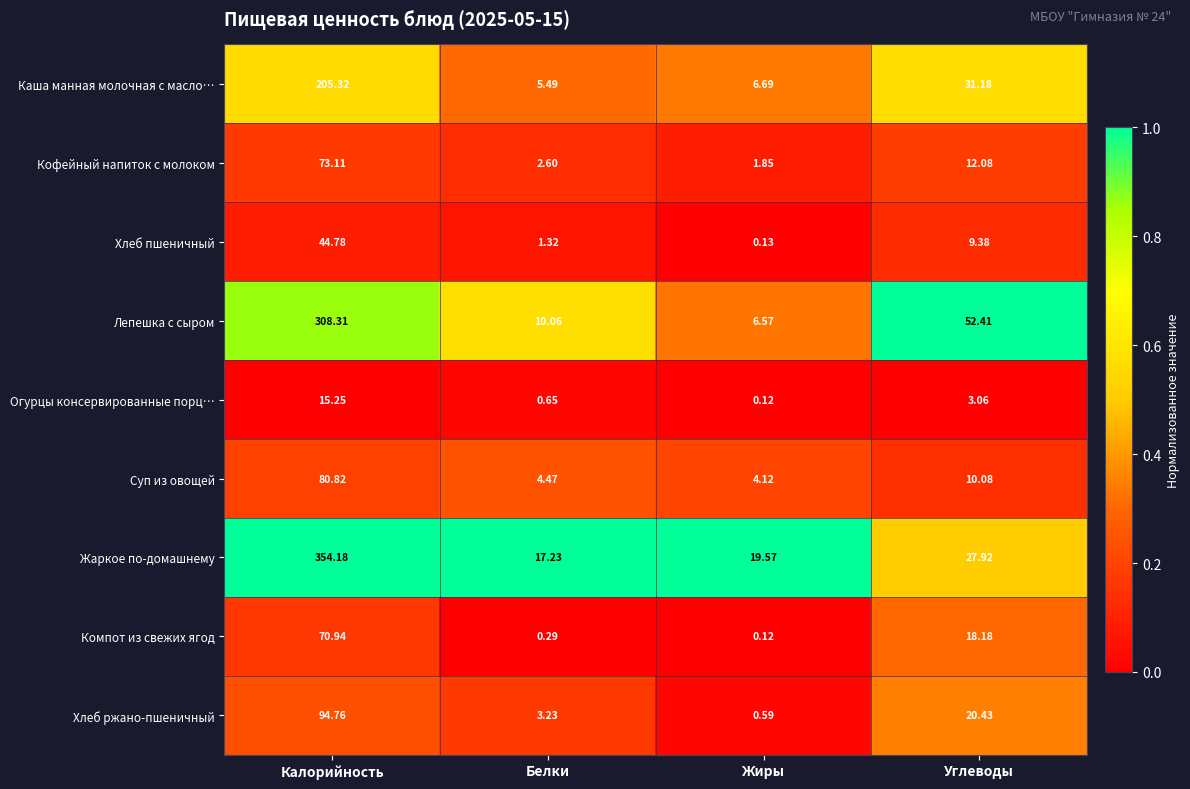

Where is Компот из свежих ягод nearest to the value 35?

Углеводы